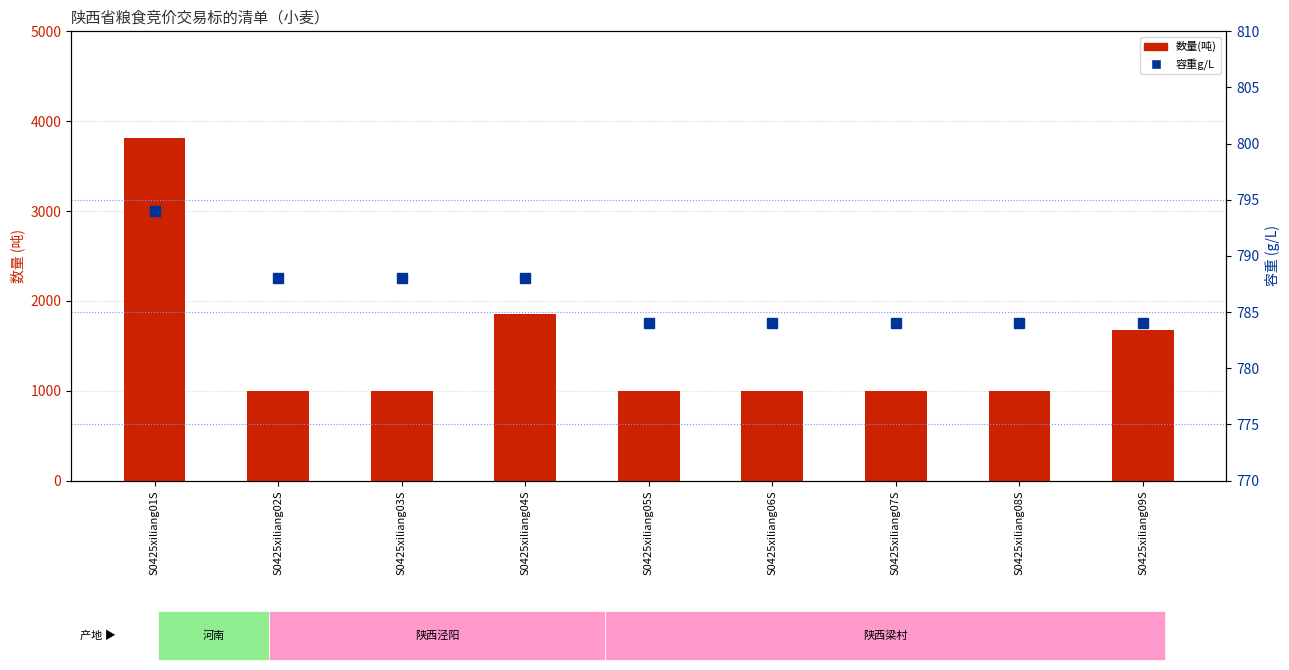

Reading right to left, transcribe all the data shown in this chart.

数量(吨): S0425xiliang09S=1676.9	S0425xiliang08S=1000.0	S0425xiliang07S=1000.0	S0425xiliang06S=1000.0	S0425xiliang05S=1000.0	S0425xiliang04S=1853.5	S0425xiliang03S=1000.0	S0425xiliang02S=1000.0	S0425xiliang01S=3814.6
容重g/L: S0425xiliang09S=784.0	S0425xiliang08S=784.0	S0425xiliang07S=784.0	S0425xiliang06S=784.0	S0425xiliang05S=784.0	S0425xiliang04S=788.0	S0425xiliang03S=788.0	S0425xiliang02S=788.0	S0425xiliang01S=794.0